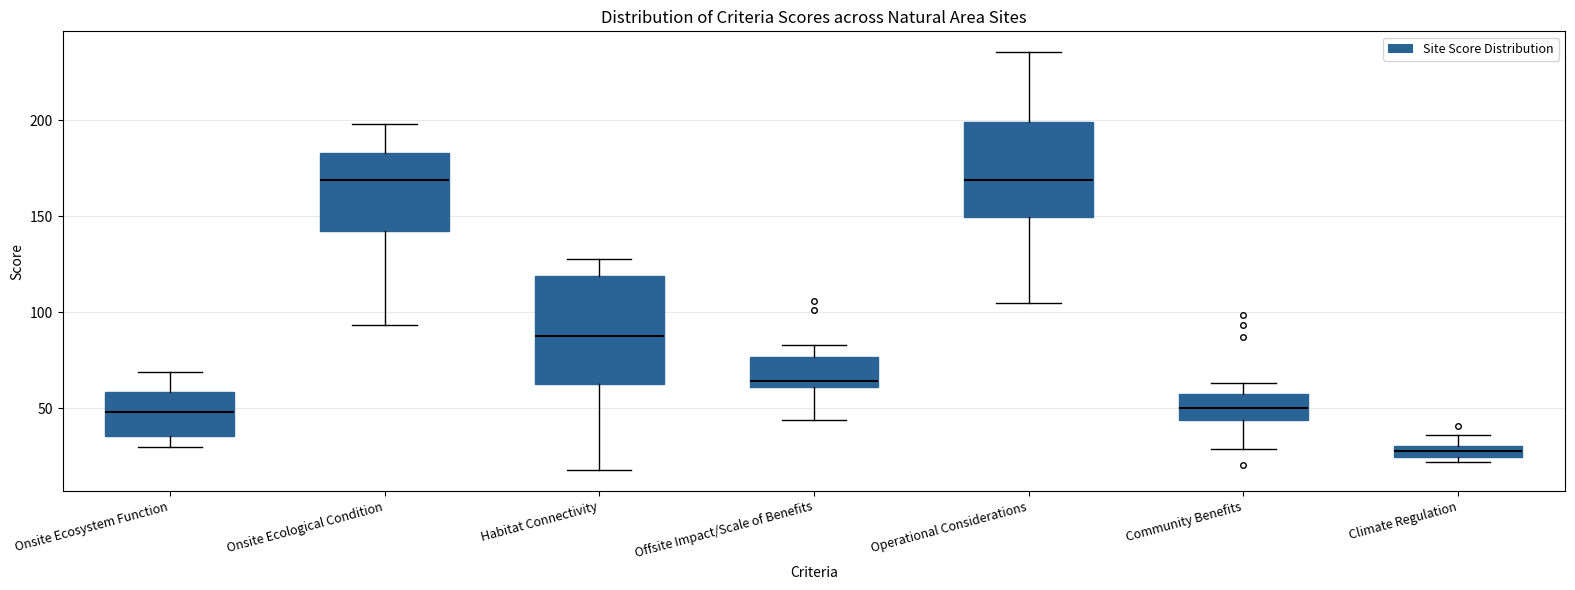

Where does the median line of the box for Operational Considerations sit on the y-axis? The values are not printed on the chart, so give them approximately, as read against the axis.

170